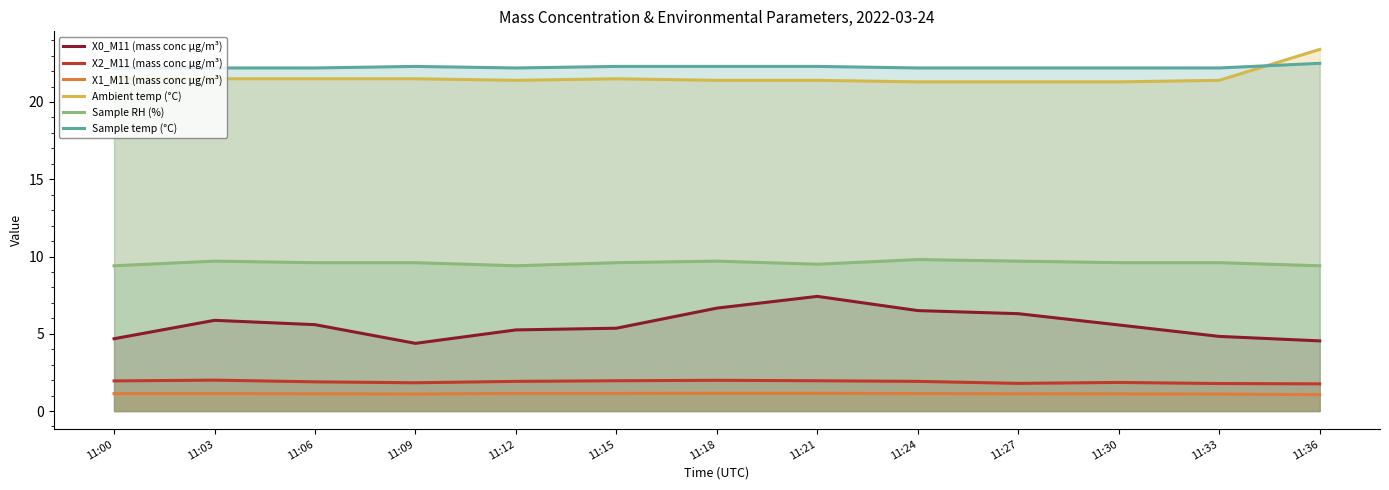

The value of Ambient temp (°C) at 11:03 is 21.5. True or false?

True